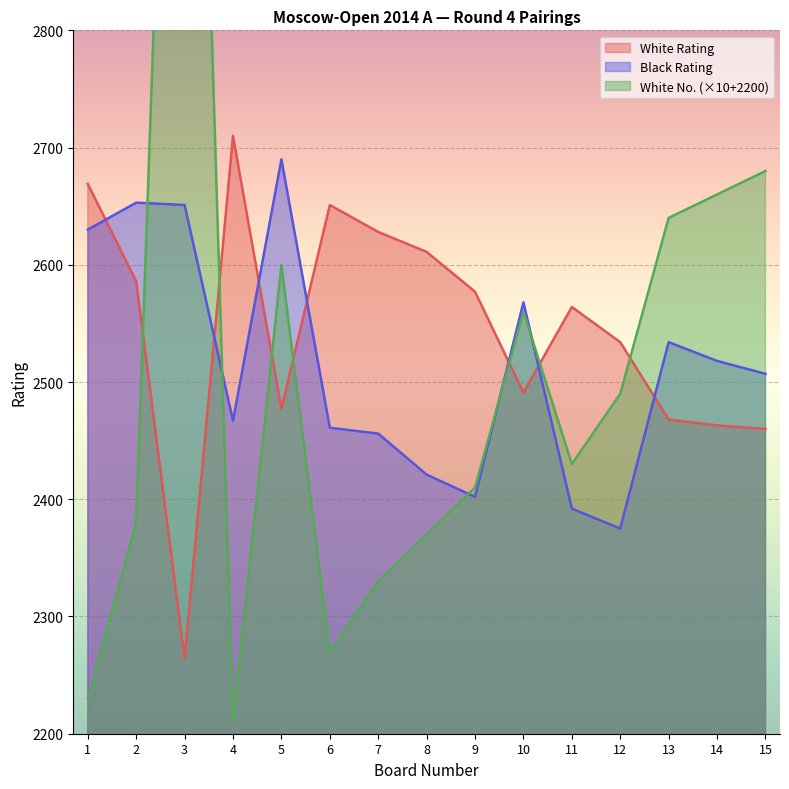

Reading left to right, extract all data points from this chart.

White Rating: 1=2669	2=2586	3=2264	4=2710	5=2477	6=2651	7=2628	8=2611	9=2577	10=2491	11=2564	12=2534	13=2468	14=2463	15=2460
Black Rating: 1=2630	2=2653	3=2651	4=2467	5=2690	6=2461	7=2456	8=2421	9=2402	10=2568	11=2392	12=2375	13=2534	14=2518	15=2507
White No.: 1=2230	2=2380	3=3550	4=2210	5=2600	6=2270	7=2330	8=2370	9=2410	10=2560	11=2430	12=2490	13=2640	14=2660	15=2680